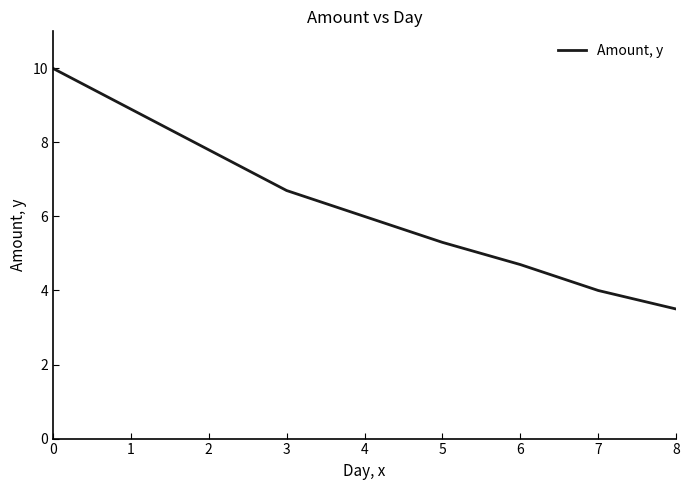

Is it true that the value at 2 is 4.2?

False